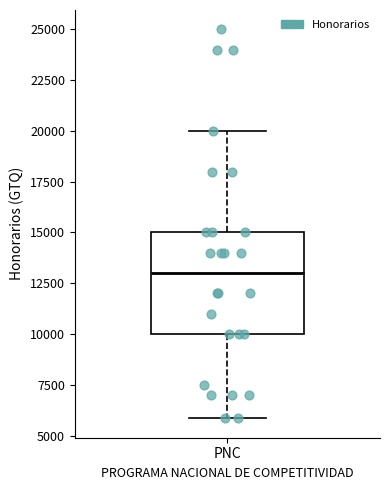

Where does the upper whisker of the box for PNC end on the y-axis? The values are not printed on the chart, so give them approximately, as read against the axis.

20000